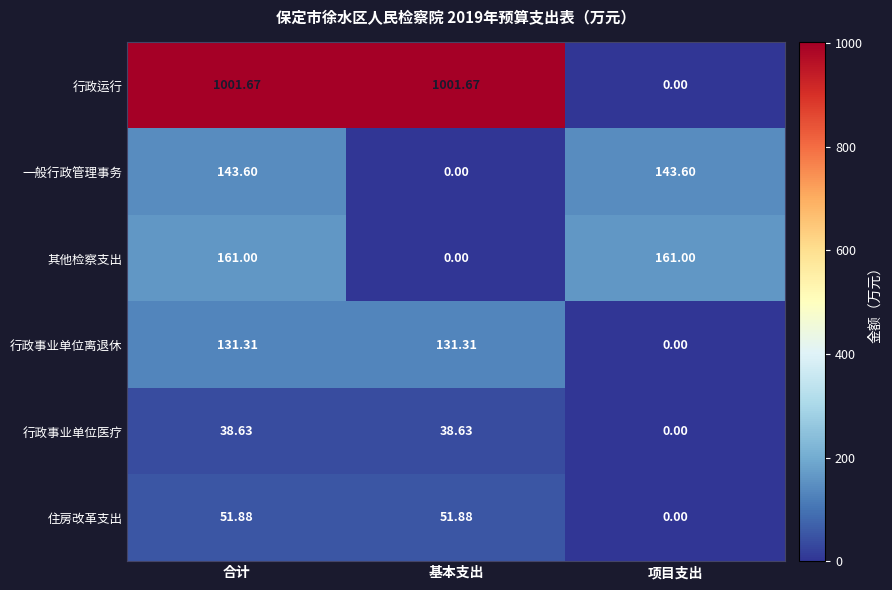

At which label does 行政事业单位医疗 first exceed 38?

合计